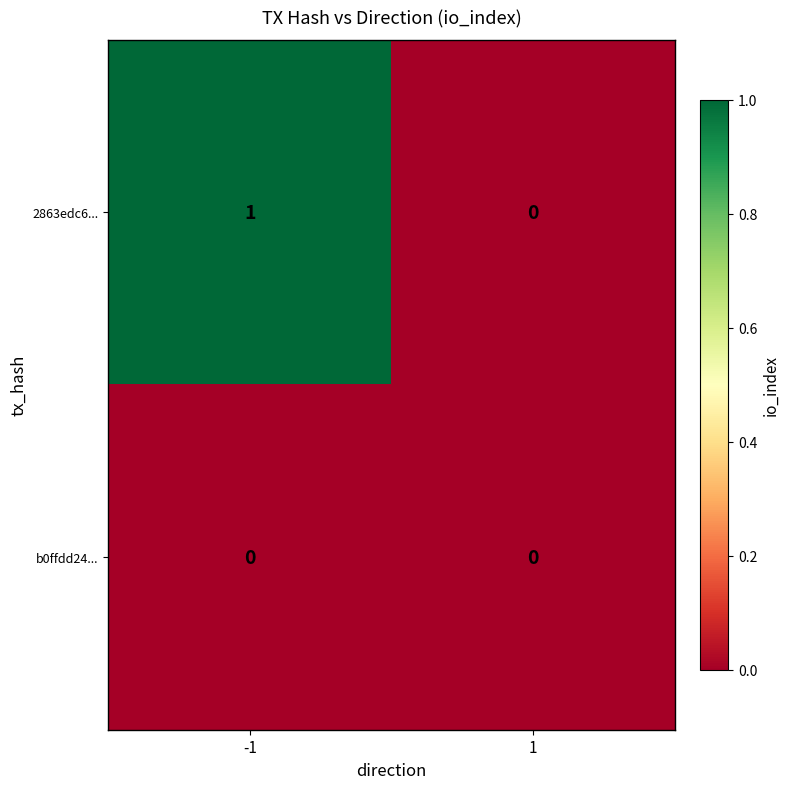

True or false: 2863edc6... has a value of 0 at 1.

True